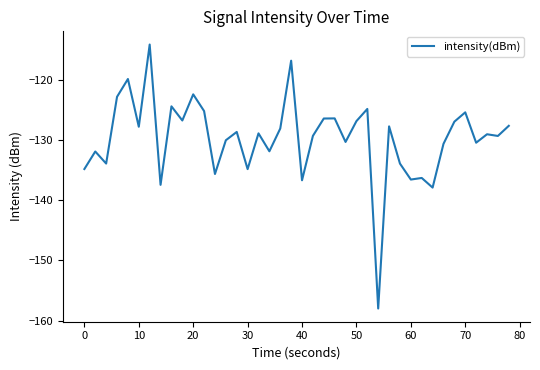

What is the difference between the maximum and minimum values?

43.9